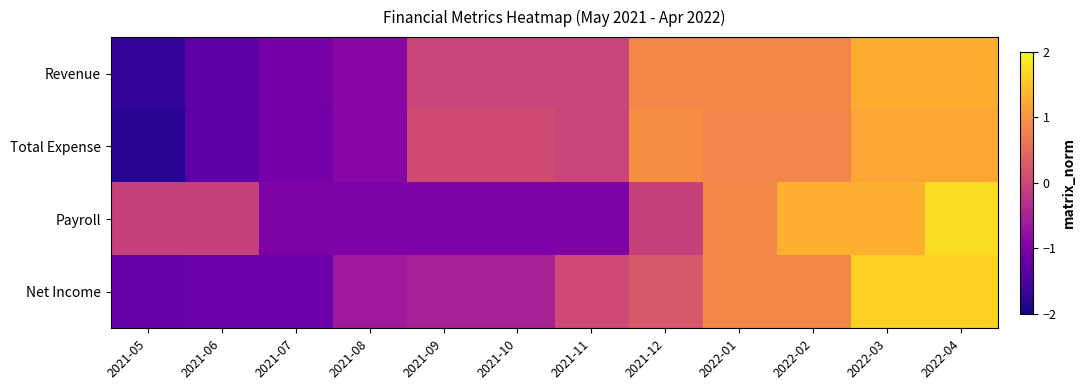

At how many categories does at least one series exceed 1?

3